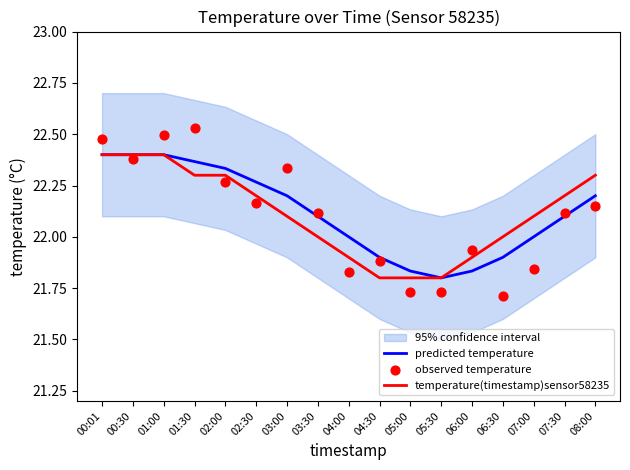

Which series contains the lowest Y value?

observed temperature